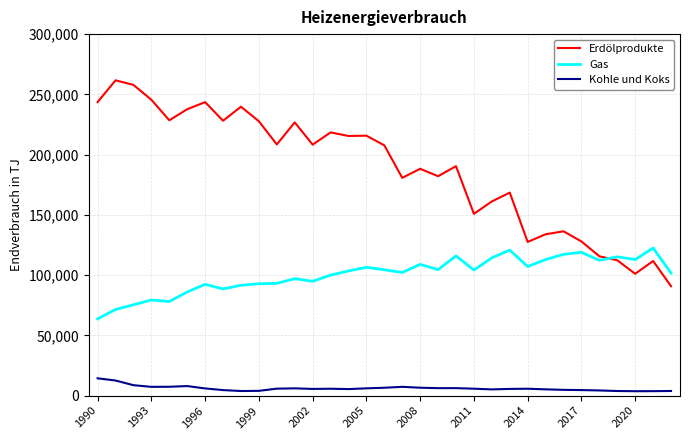

What is the difference between the maximum and minimum values in the Gas series?

58830